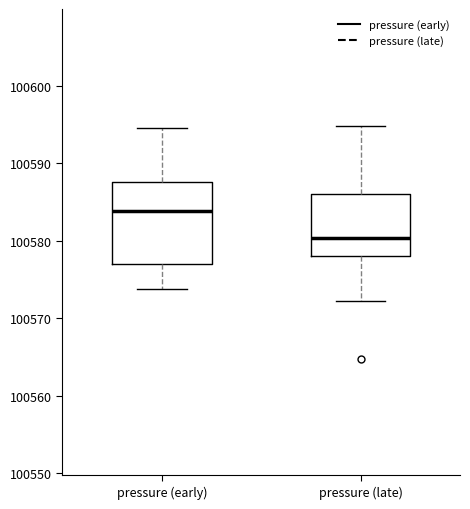

Reading left to right, transcribe this box plot: for each box, give where its median line is, the range the box spans, and where its two whiskers end, as read against the y-axis. The values are not printed on the chart, so give them approximately, as read against the axis.

pressure (early): median 100584, box 100577 to 100588, whiskers 100574 to 100595
pressure (late): median 100580, box 100578 to 100586, whiskers 100572 to 100595